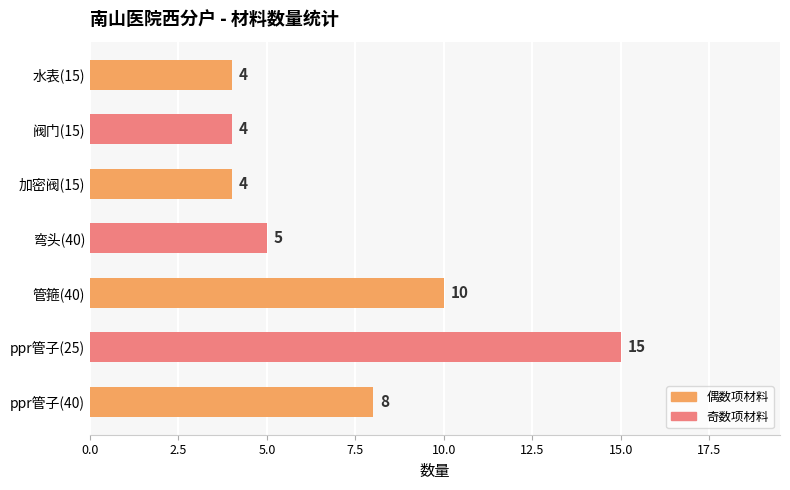

What is the difference between the second highest and minimum values?

6